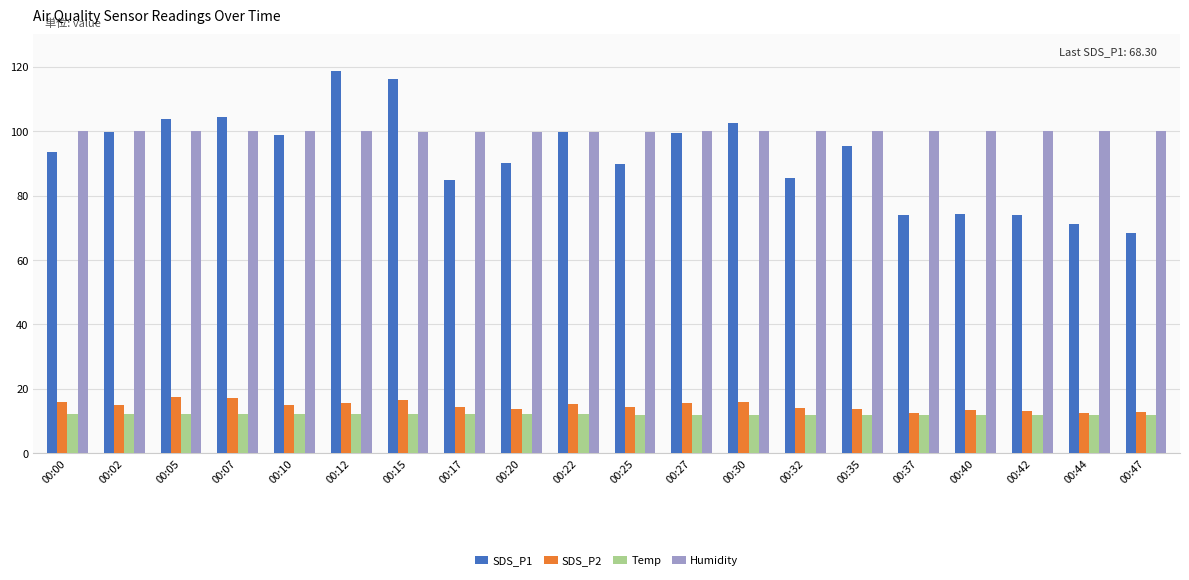

Rank the series by their maximum value, from lowest to highest.

Temp, SDS_P2, Humidity, SDS_P1